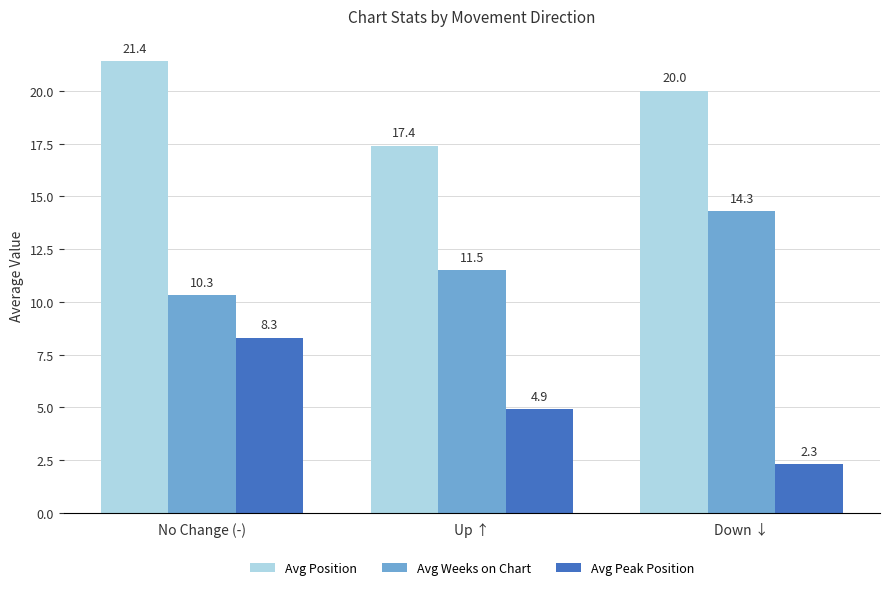

How many series are shown in this chart?

3